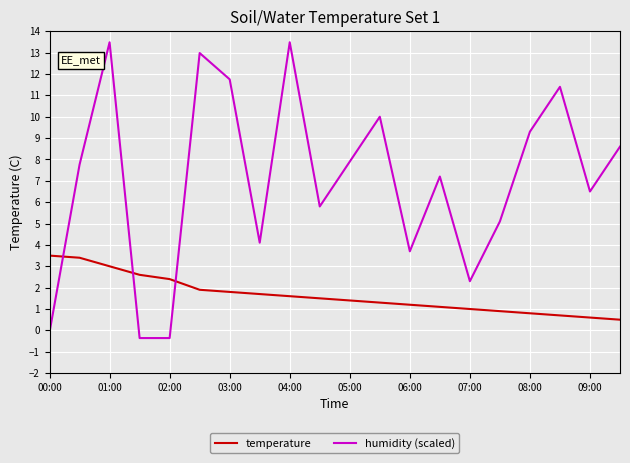

What is the difference between the maximum and second lowest values in the temperature series?

2.9